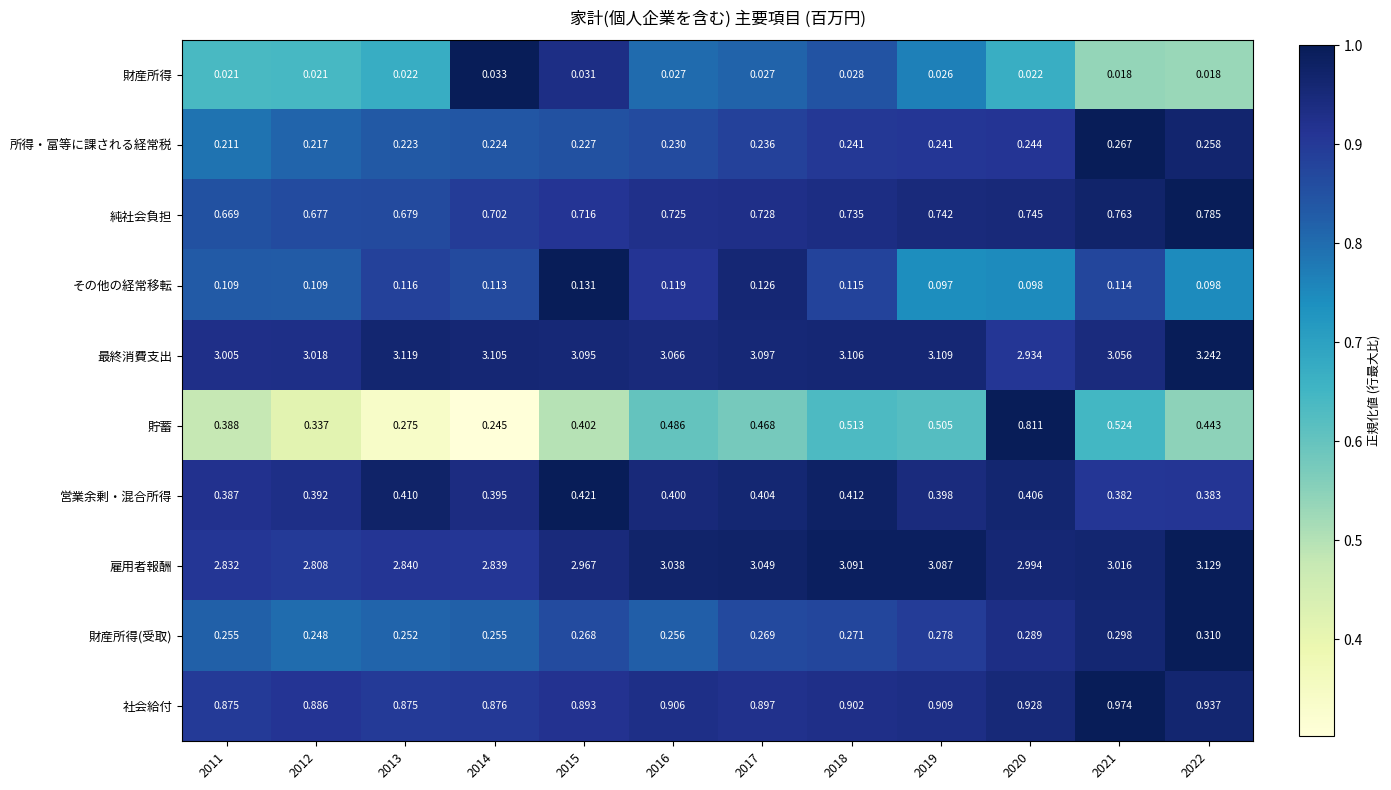

Which label corresponds to the largest value in the chart?

2022